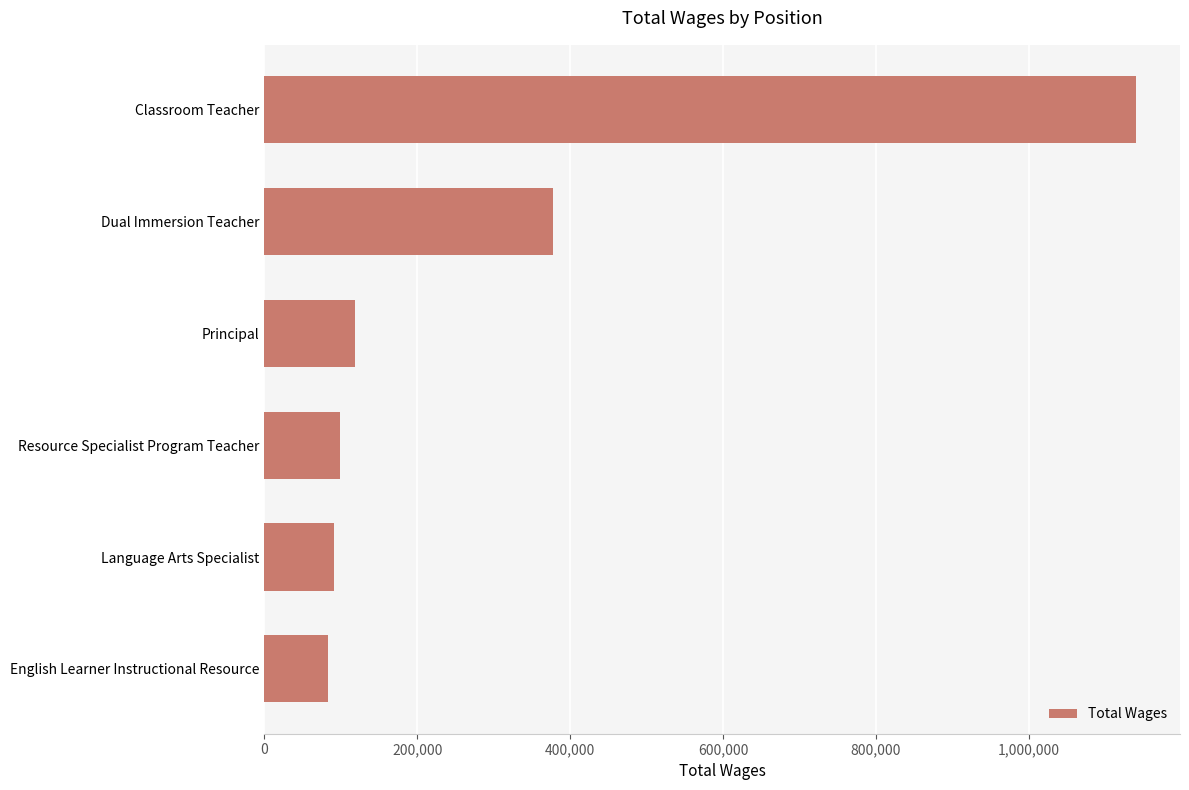

What is the average value?

318125